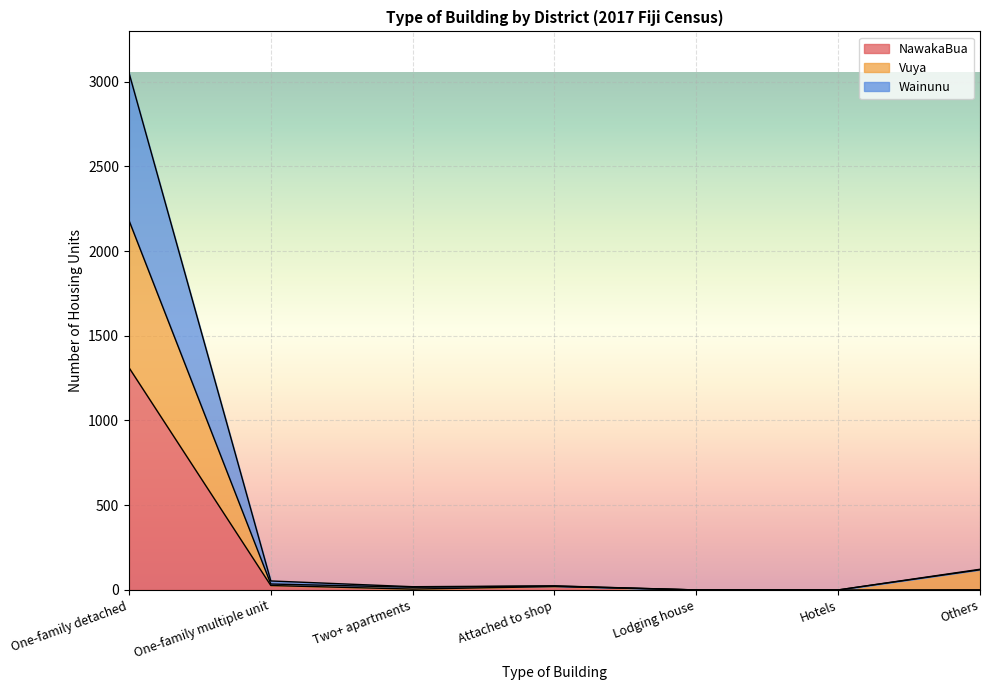

What are all the series names shown in the legend?

NawakaBua, Vuya, Wainunu